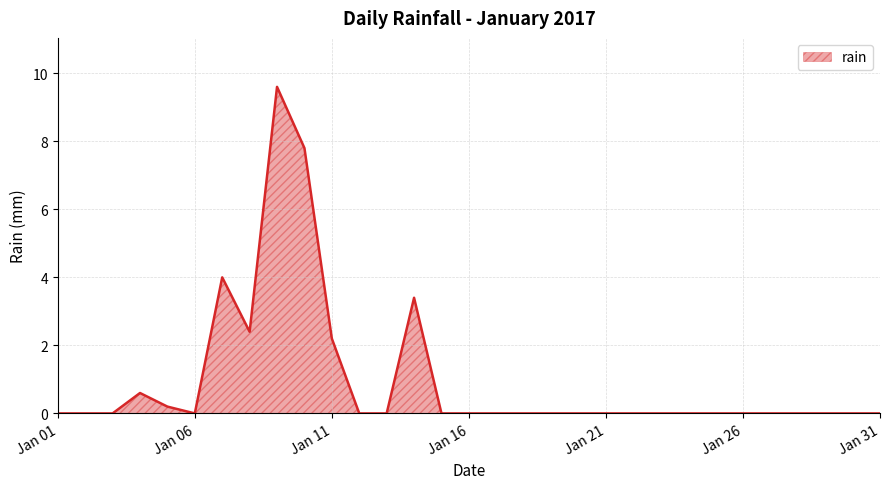

What is the difference between the maximum and minimum values?

9.6